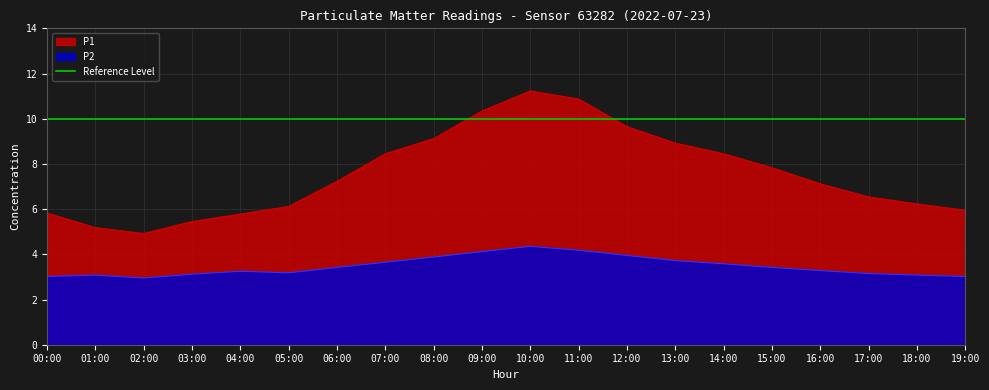

Is the value of P2 at 12:00 greater than the value of P1 at 19:00?

No